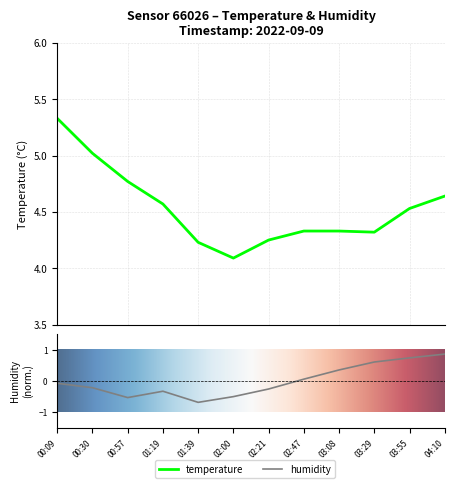

Rank the series by their maximum value, from lowest to highest.

humidity, temperature